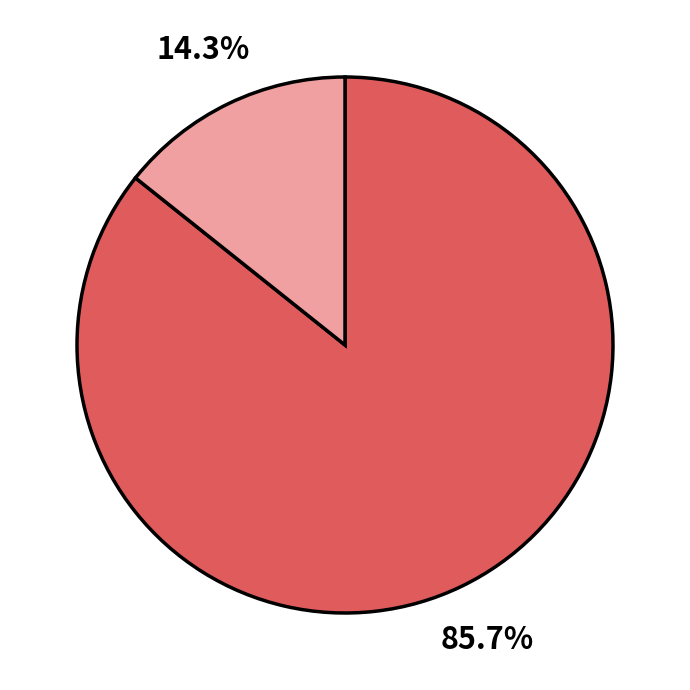

How many slices are in this pie chart?

2